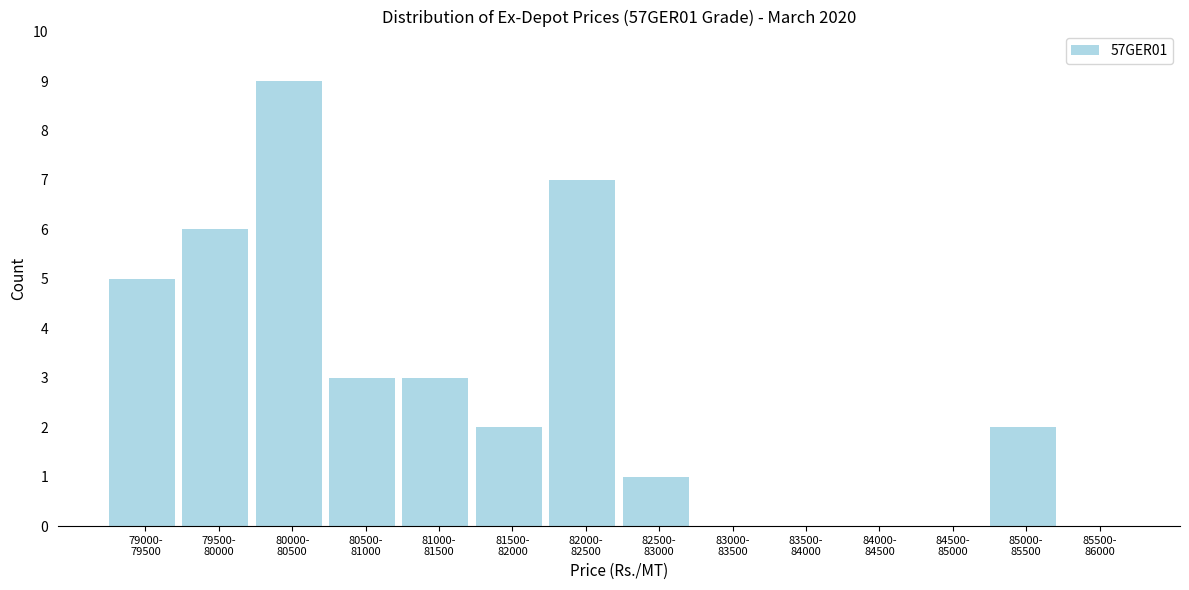

What is the greatest value displayed?

9